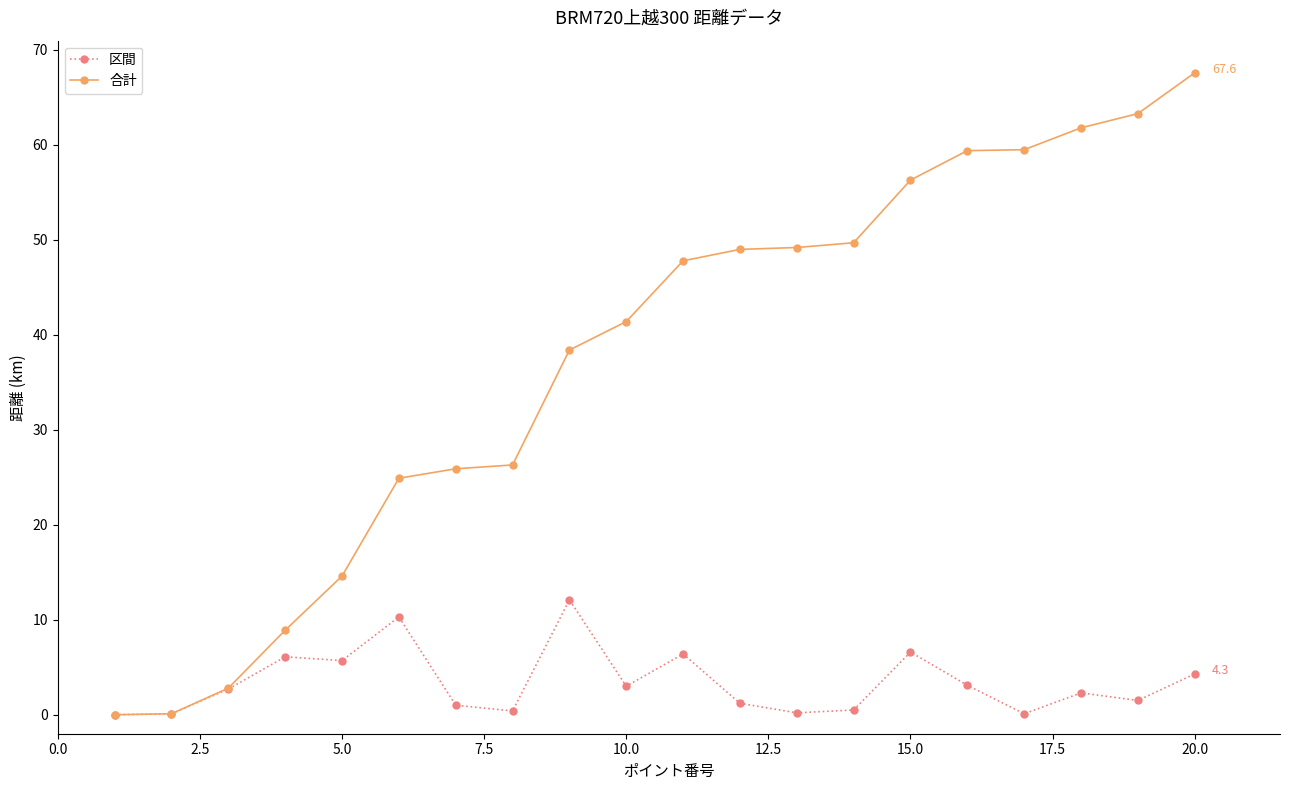

Which series has the largest range (max minus min)?

合計